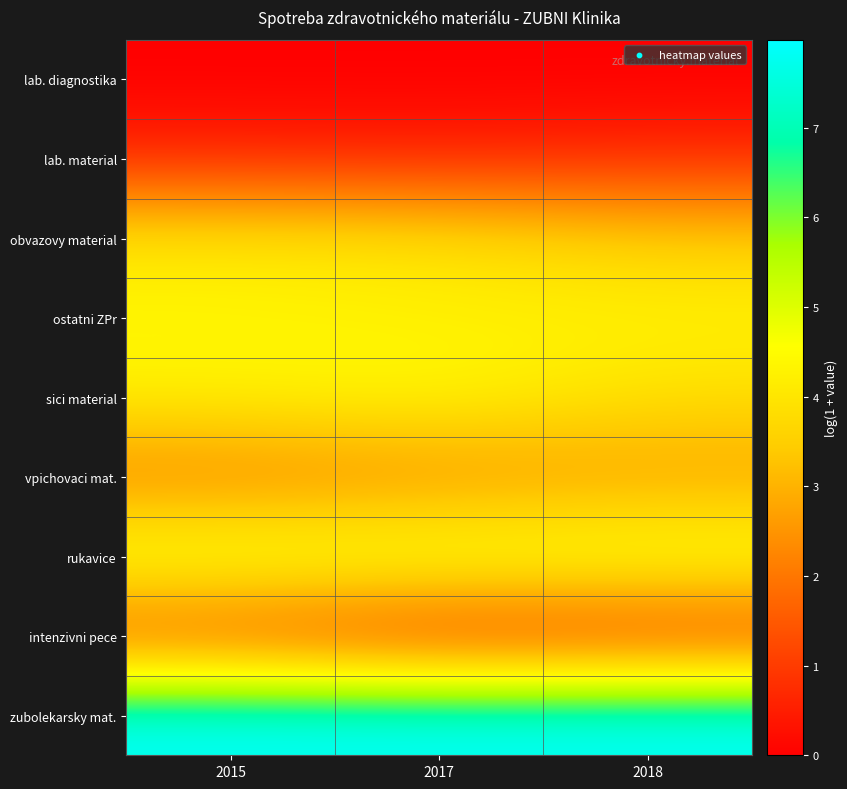

Rank the series at 2015 from lowest to highest value.

lab. diagnostika, lab. material, intenzivni pece, vpichovaci mat., obvazovy material, sici material, ostatni ZPr, rukavice, zubolekarsky mat.